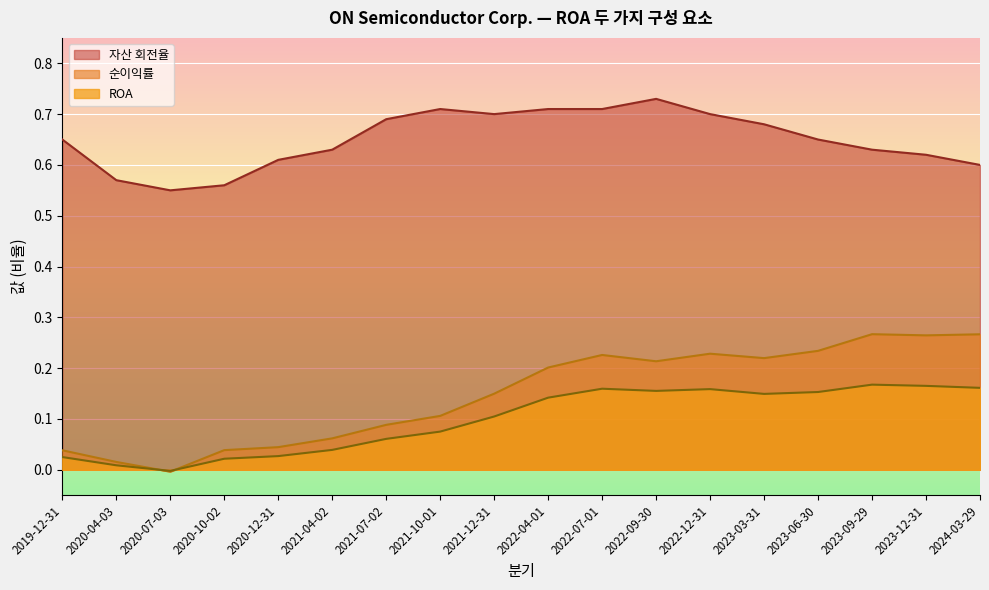

Which series changed the most between 2022-09-30 and 2019-12-31?

순이익률